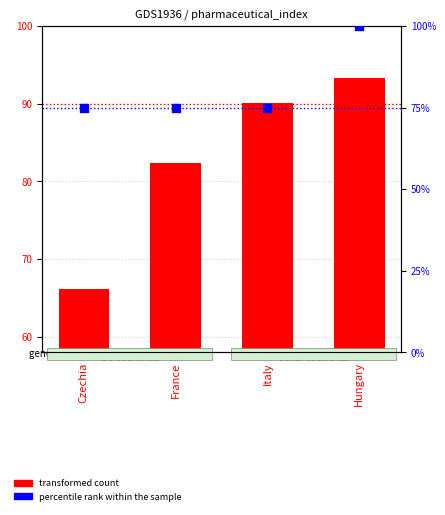

Which series has the largest total across all categories?

transformed count